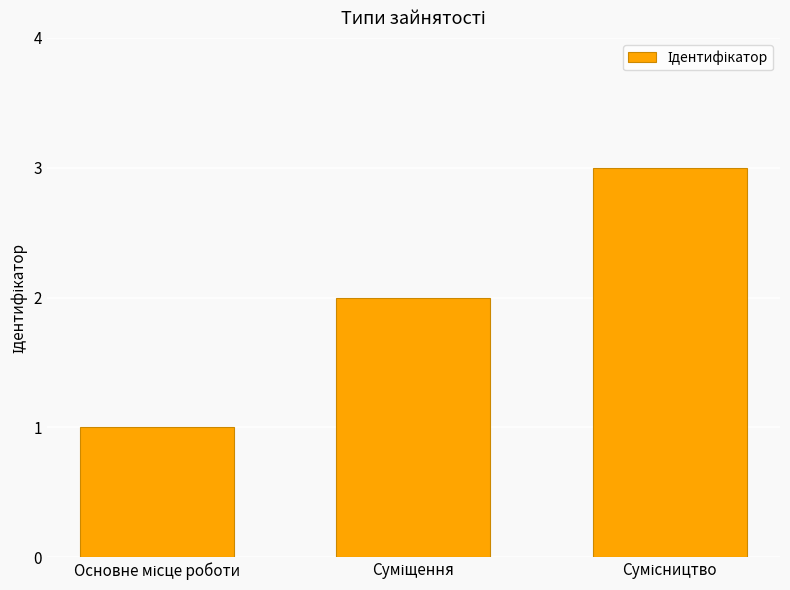

How many series are shown in this chart?

1